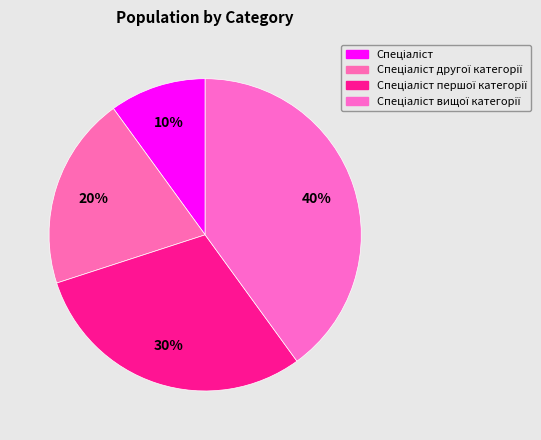

Rank the categories by value from lowest to highest.

Спеціаліст, Спеціаліст другої категорії, Спеціаліст першої категорії, Спеціаліст вищої категорії